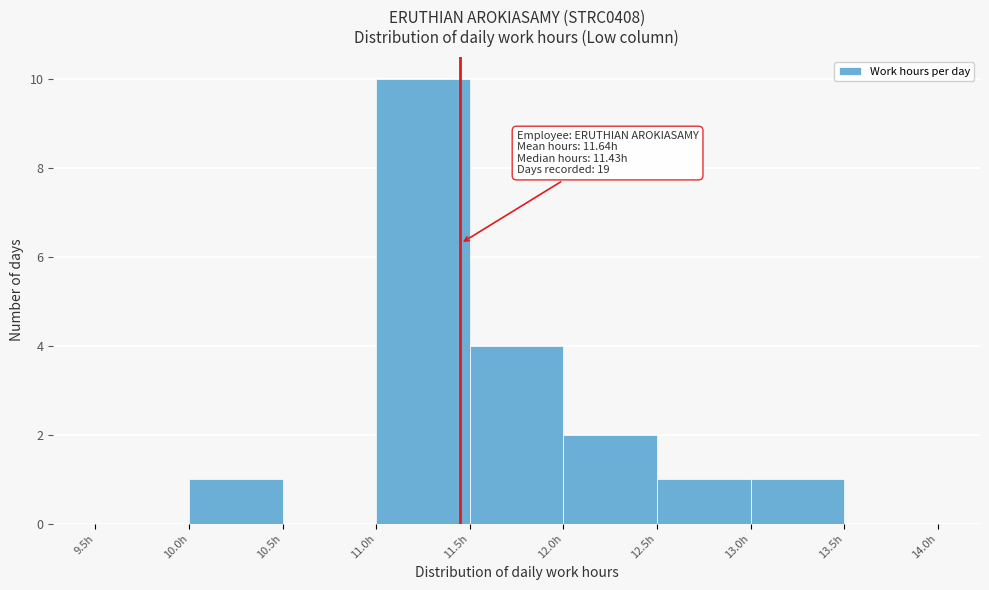

Which range on the x-axis has the tallest bar?

11.0 to 11.5